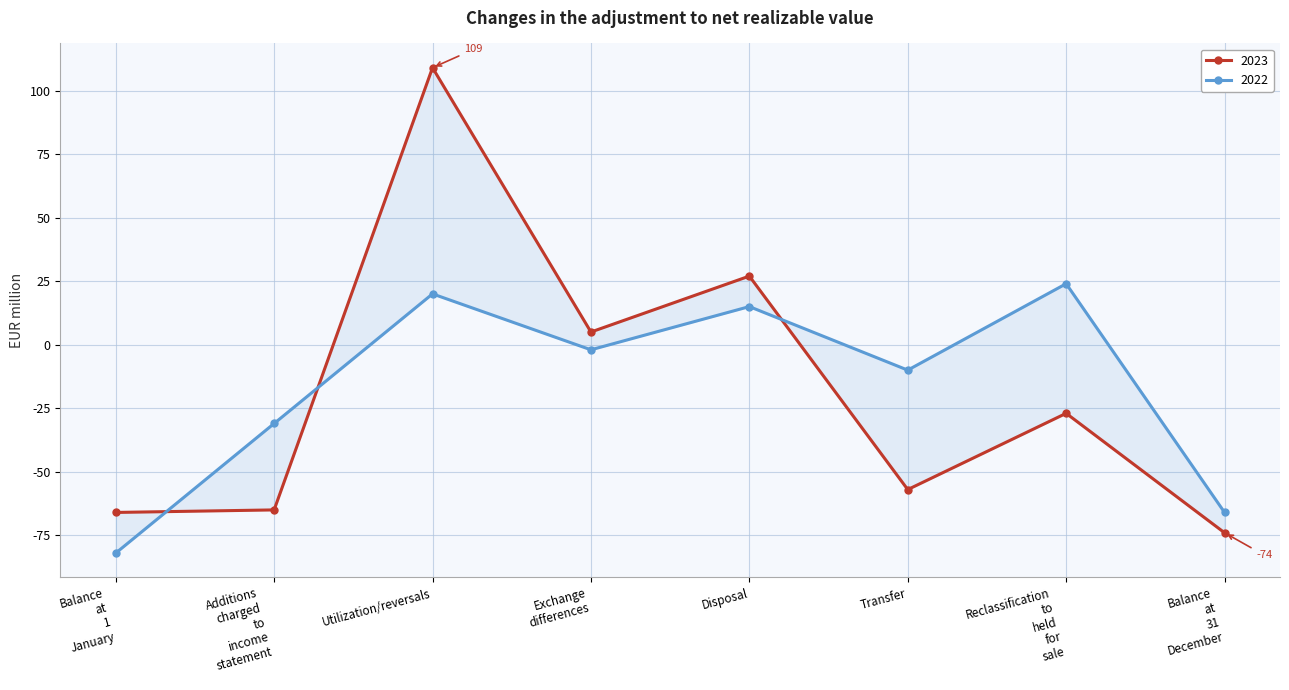

At which label does 2022 reach its minimum?

Balance at 1 January